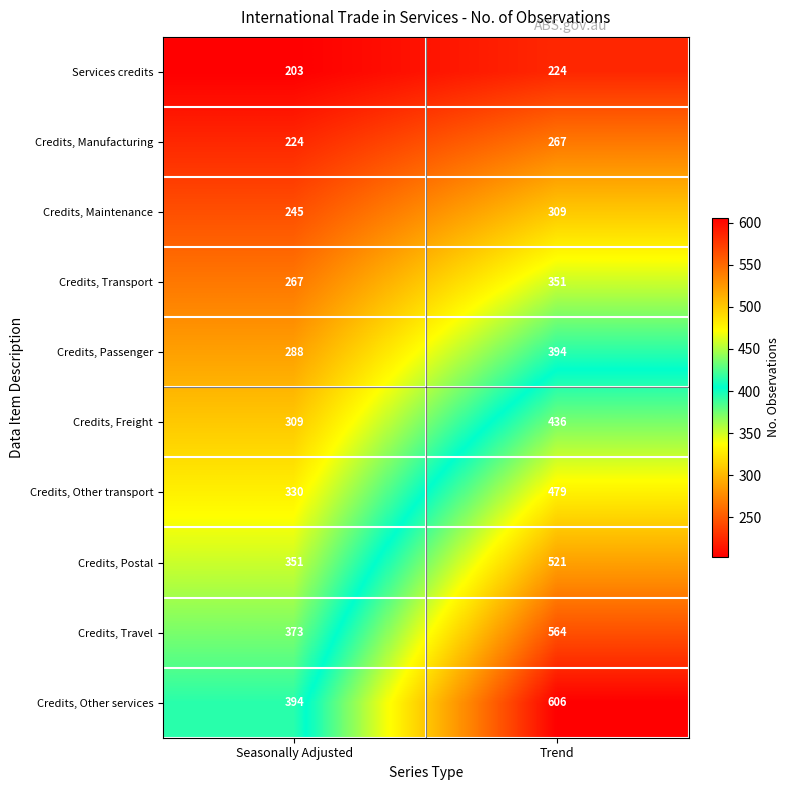

Reading left to right, extract all data points from this chart.

Services credits: 203	224
Credits, Manufacturing: 224	267
Credits, Maintenance: 245	309
Credits, Transport: 267	351
Credits, Passenger: 288	394
Credits, Freight: 309	436
Credits, Other transport: 330	479
Credits, Postal: 351	521
Credits, Travel: 373	564
Credits, Other services: 394	606